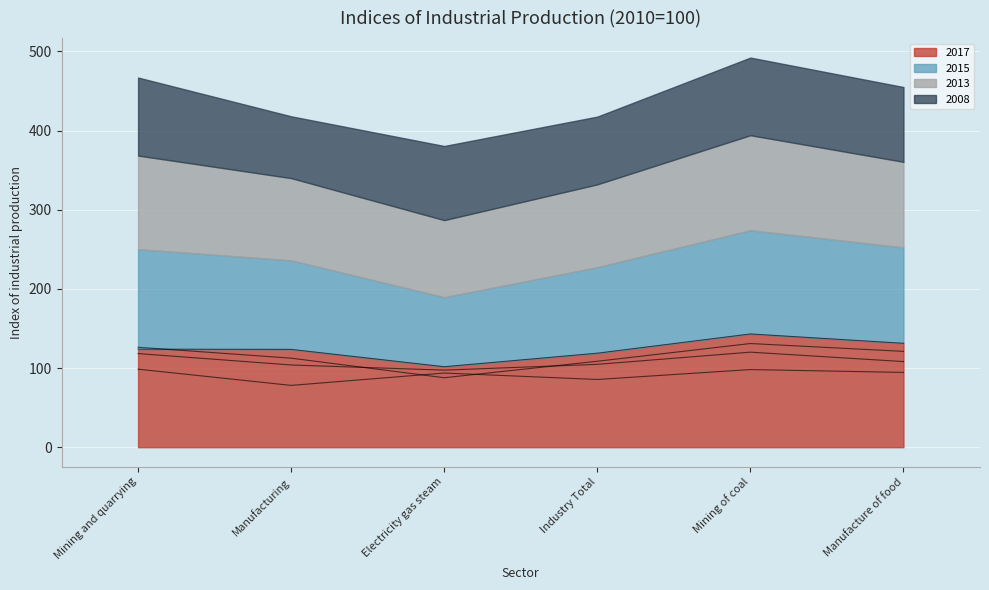

Which series has the largest range (max minus min)?

2015